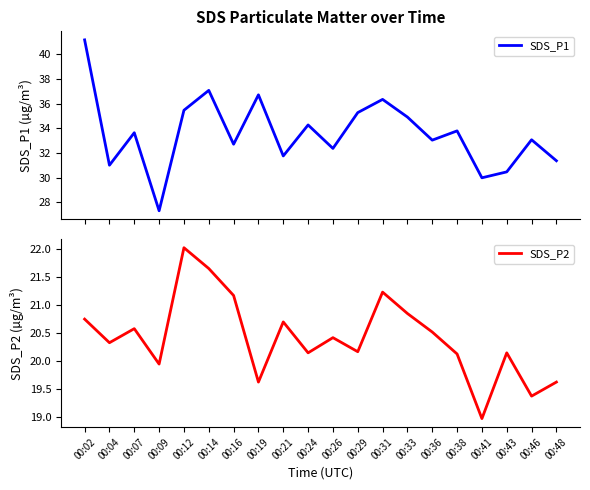

Between 00:41 and 00:12, which is larger?

00:12